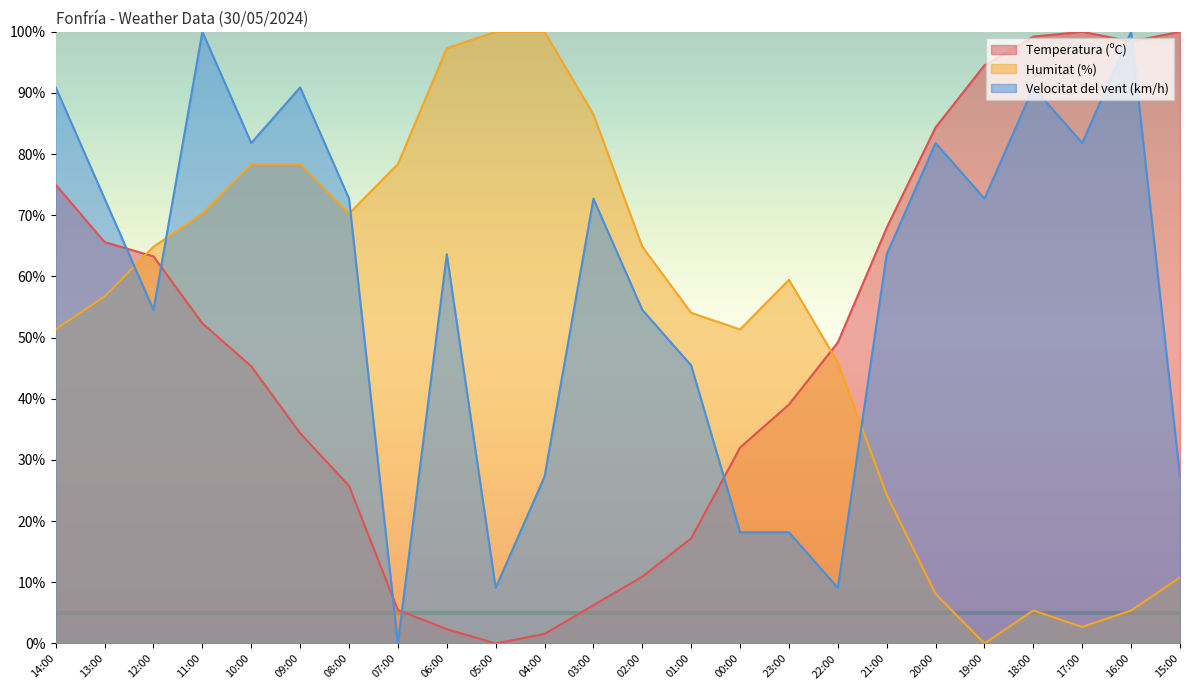

How many data points in Humitat (%) are less than 59?

12